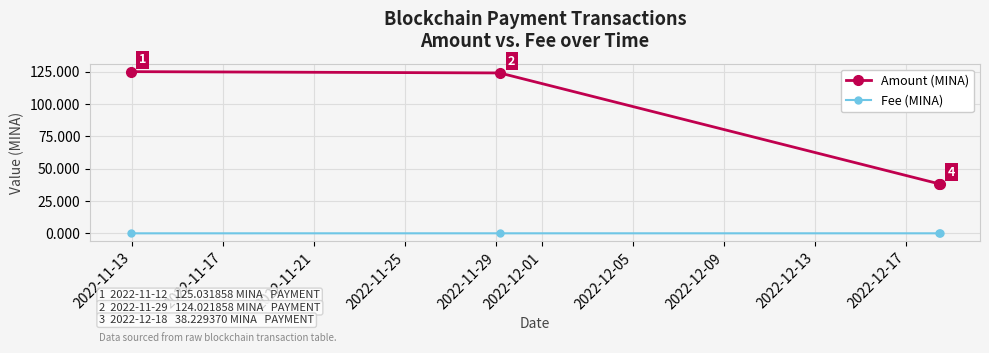

What are all the series names shown in the legend?

Amount (MINA), Fee (MINA)